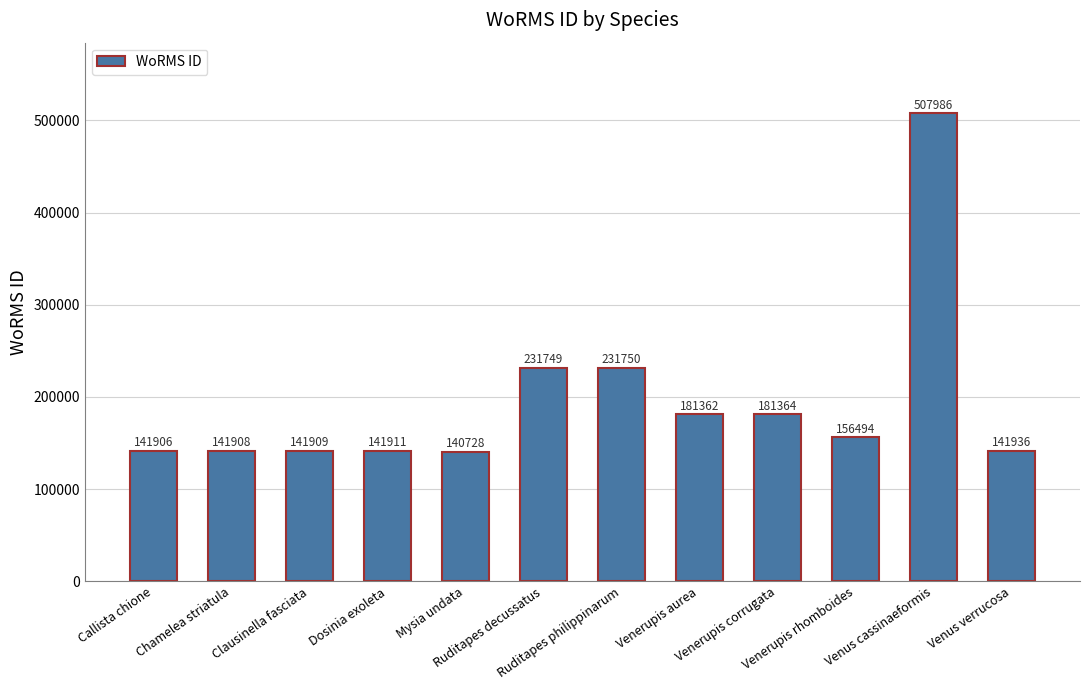

How many data points does each series have?

12